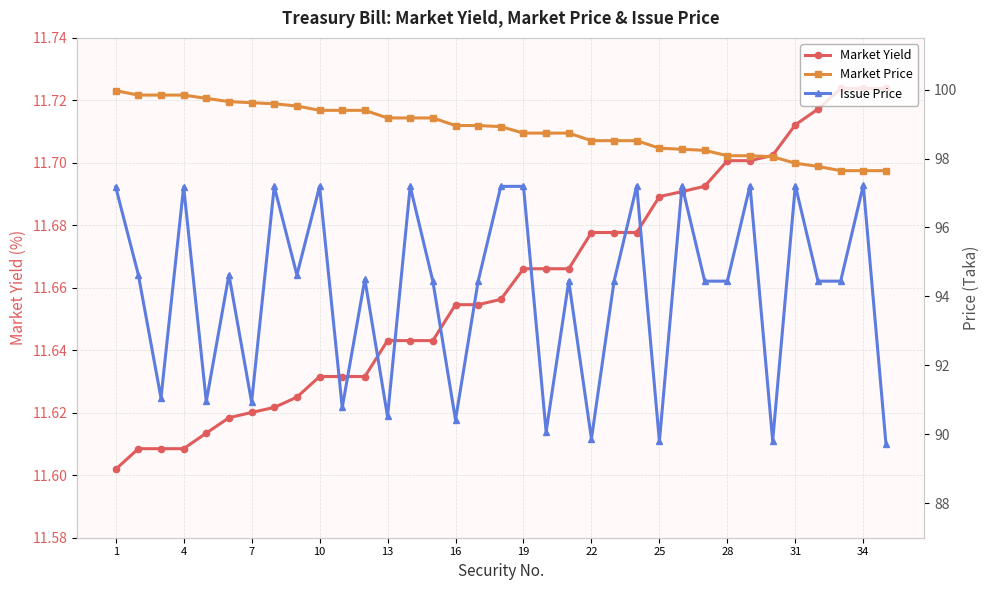

Which series has the largest total across all categories?

Market Price